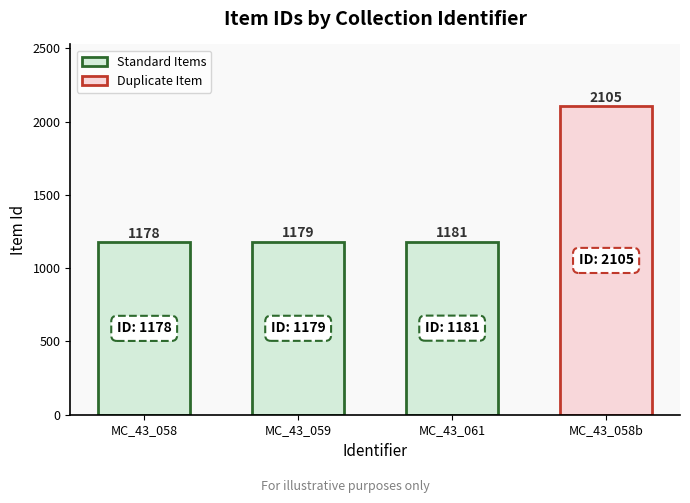

What is the sum of the values at MC_43_058 and MC_43_058b?

3283